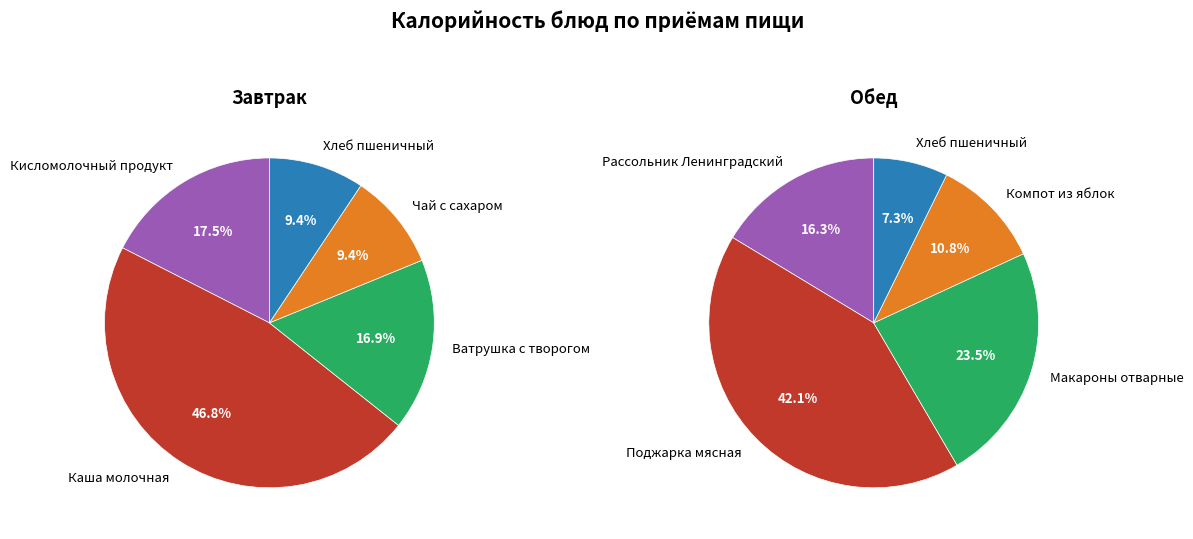

Is there a majority slice in this chart?

No